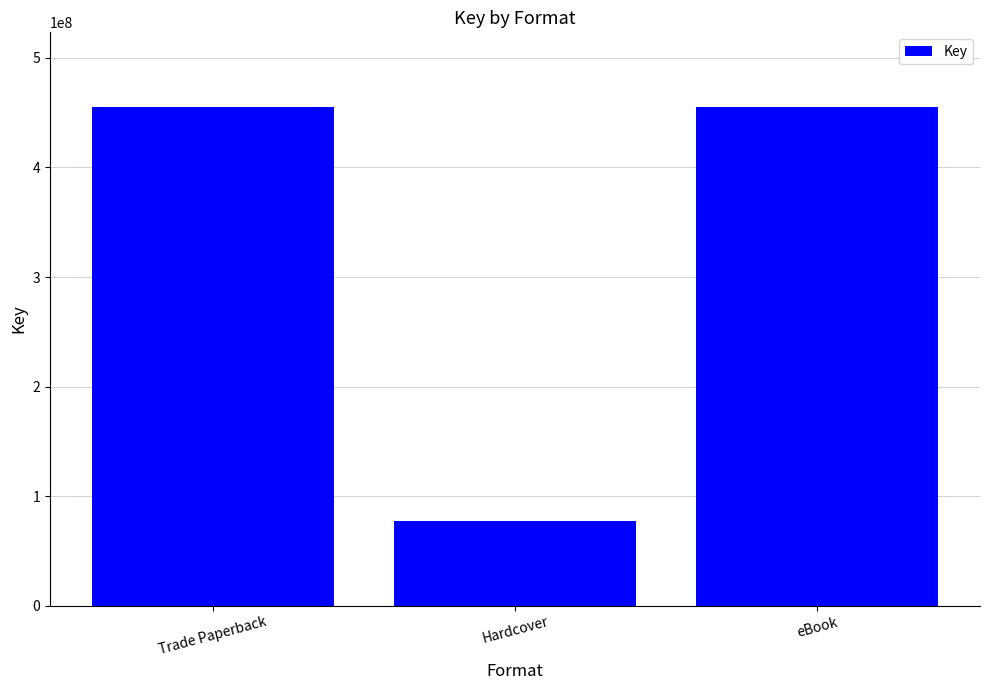

Reading left to right, transcribe all the data shown in this chart.

Trade Paperback=455126116	Hardcover=76847379	eBook=455126116